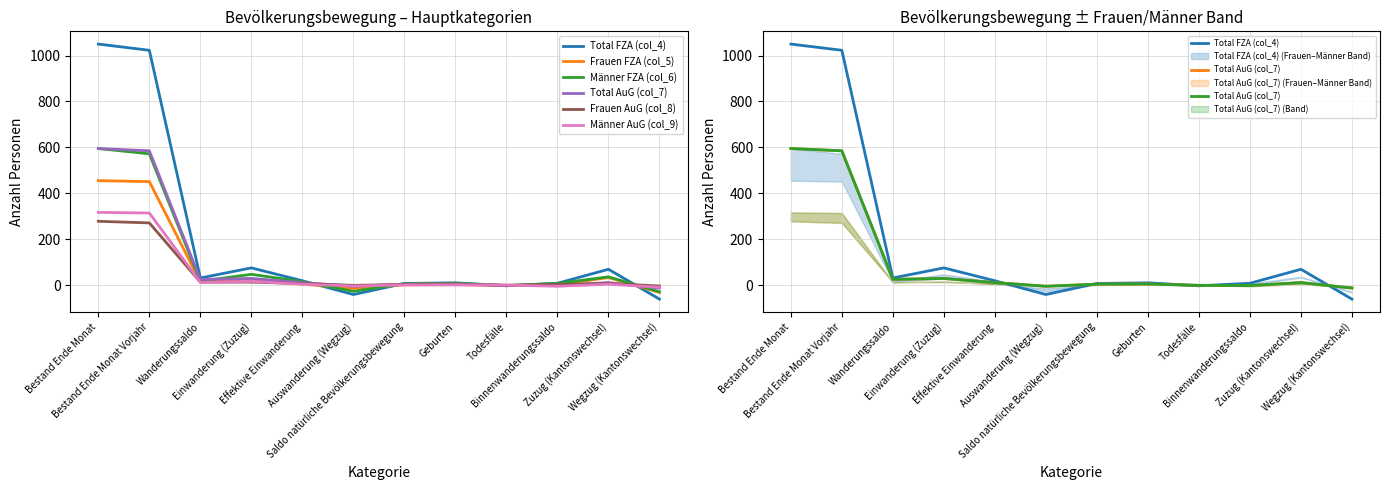

The value of Total FZA (col_4) at Einwanderung (Zuzug) is 75. True or false?

True